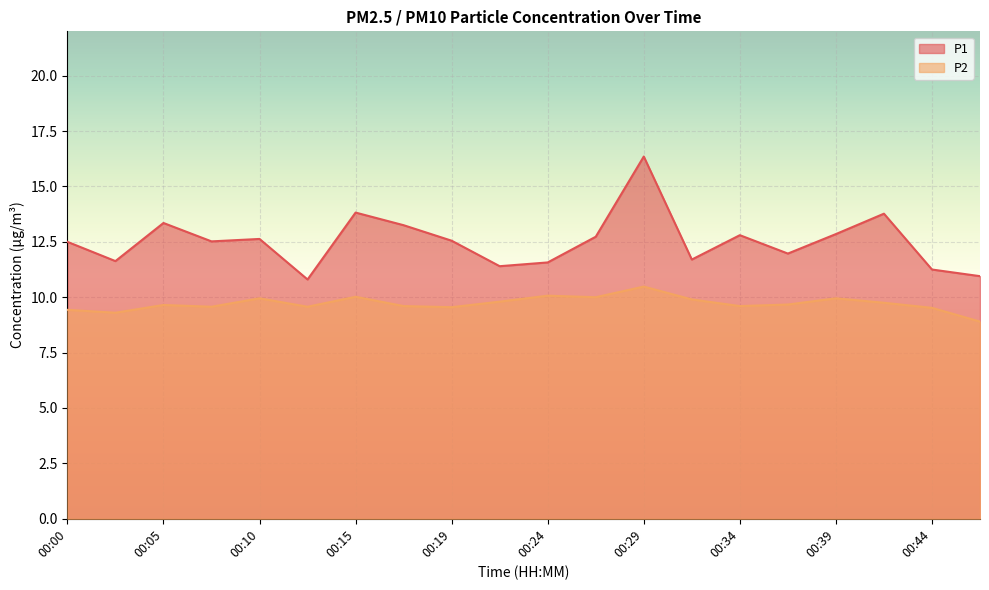

Reading right to left, what are all the values shown in this chart?

P1: 10.9	11.2	13.8	12.8	12.0	12.8	11.7	16.4	12.7	11.6	11.4	12.6	13.2	13.8	10.8	12.6	12.5	13.3	11.6	12.5
P2: 8.9	9.5	9.8	9.9	9.7	9.6	9.9	10.5	10.0	10.1	9.8	9.6	9.6	10.0	9.6	9.9	9.6	9.7	9.3	9.4